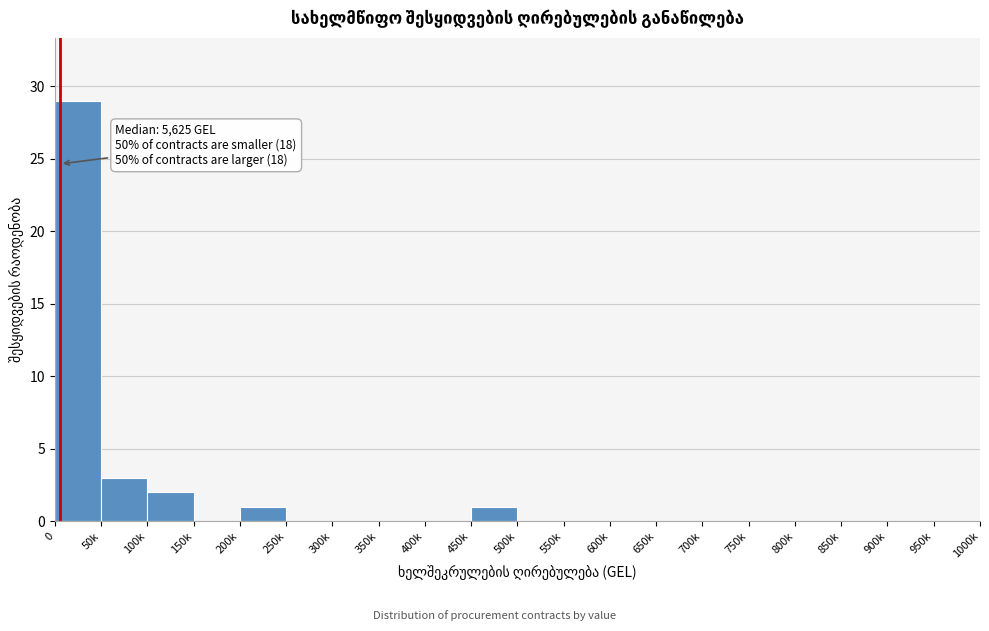

Reading left to right, extract all data points from this chart.

0=29	50k=3	100k=2	150k=0	200k=1	250k=0	300k=0	350k=0	400k=0	450k=1	500k=0	550k=0	600k=0	650k=0	700k=0	750k=0	800k=0	850k=0	900k=0	950k=0